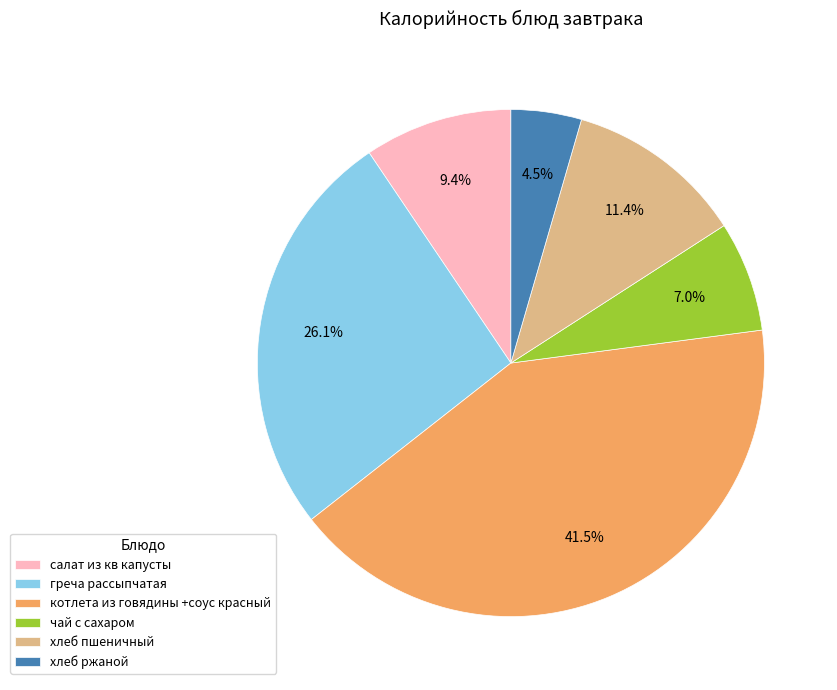

What percentage do чай с сахаром and хлеб ржаной together represent?

11.5%